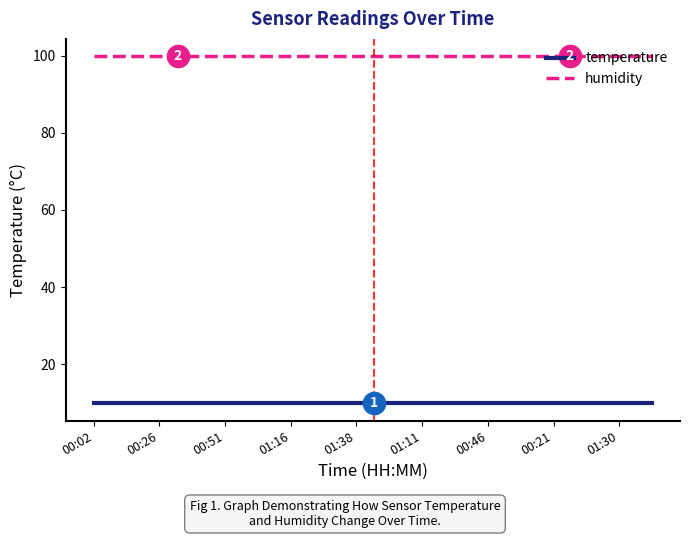

What is the minimum value shown in the chart?

9.8